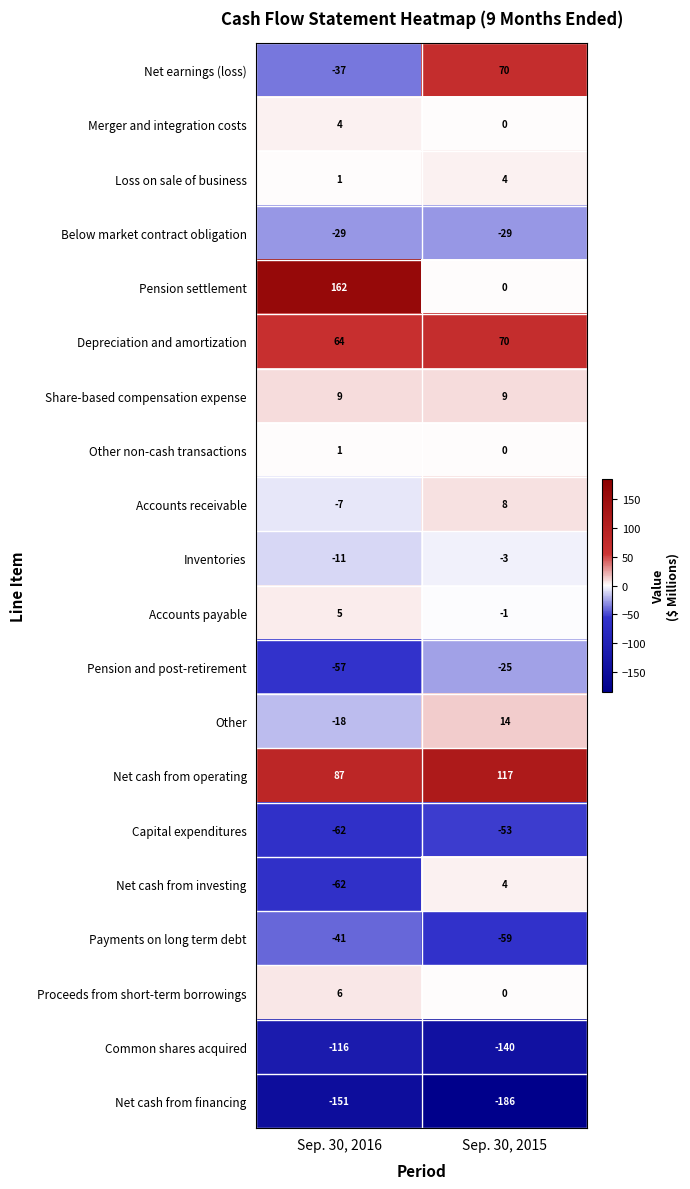

What is the approximate value of Net cash from operating at Sep. 30, 2016?

87